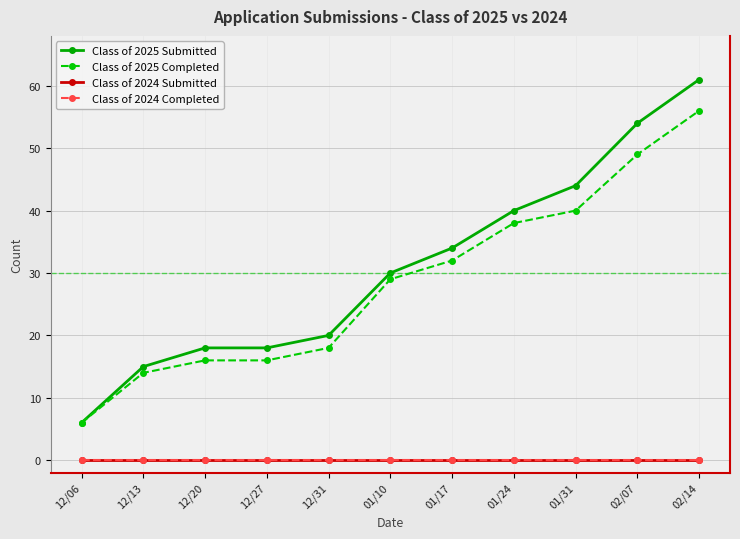

At which label is Class of 2025 Submitted closest to 33?

01/17